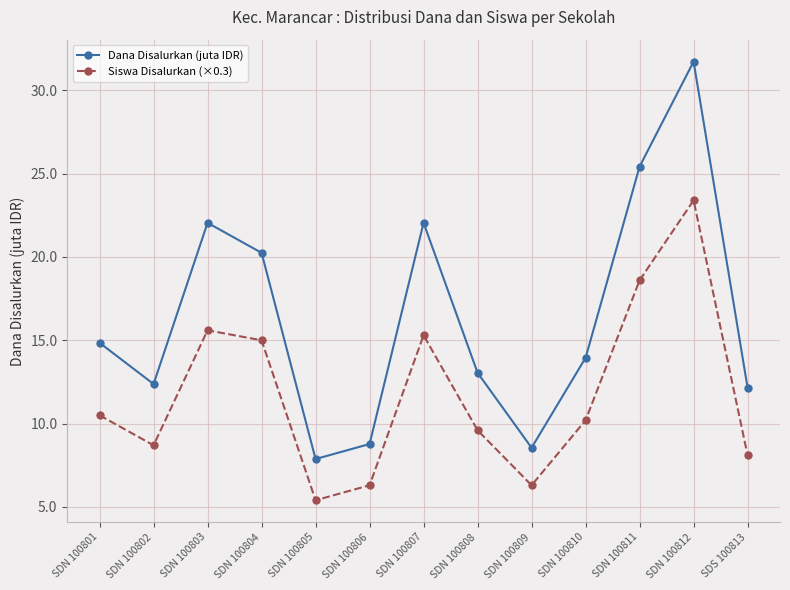

What is the average value of the Dana Disalurkan (juta IDR) series?

16.4